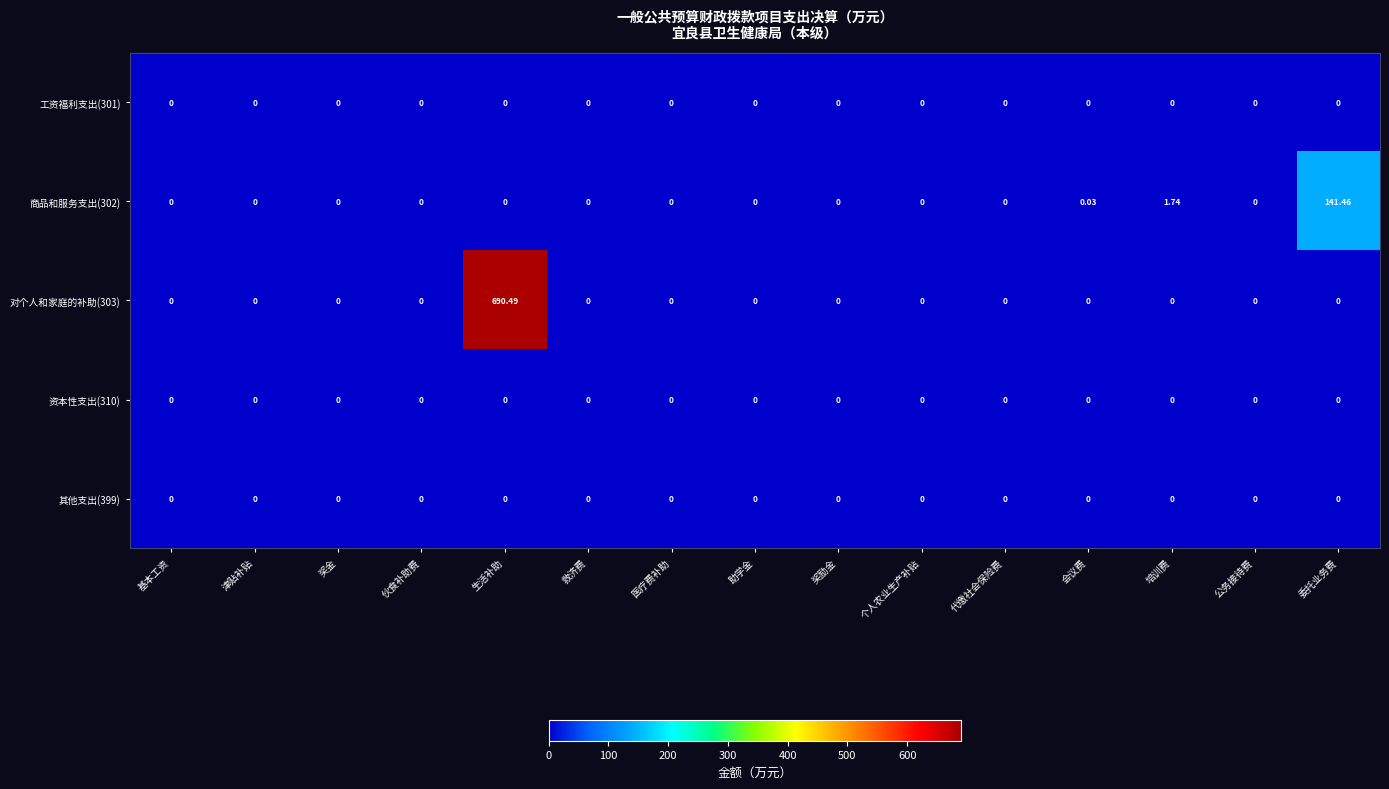

Count the number of categories in the chart.

15